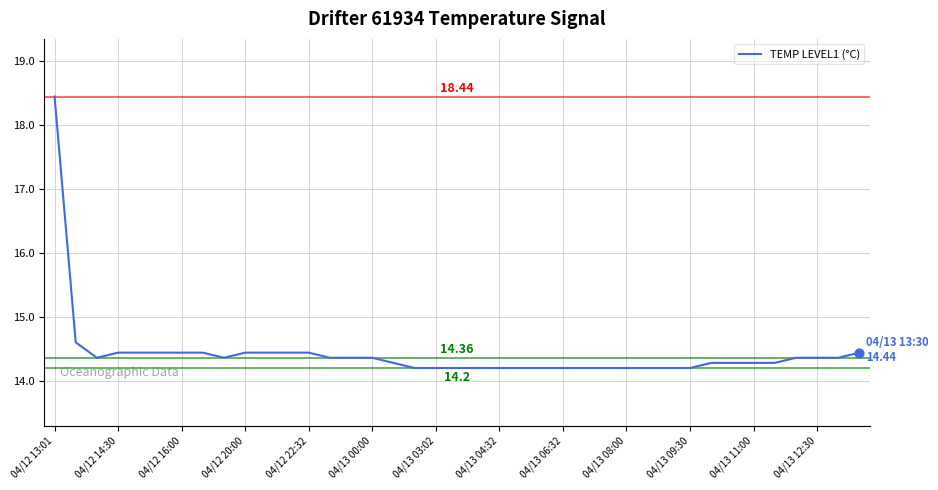

What is the difference between the maximum and minimum values?

4.2